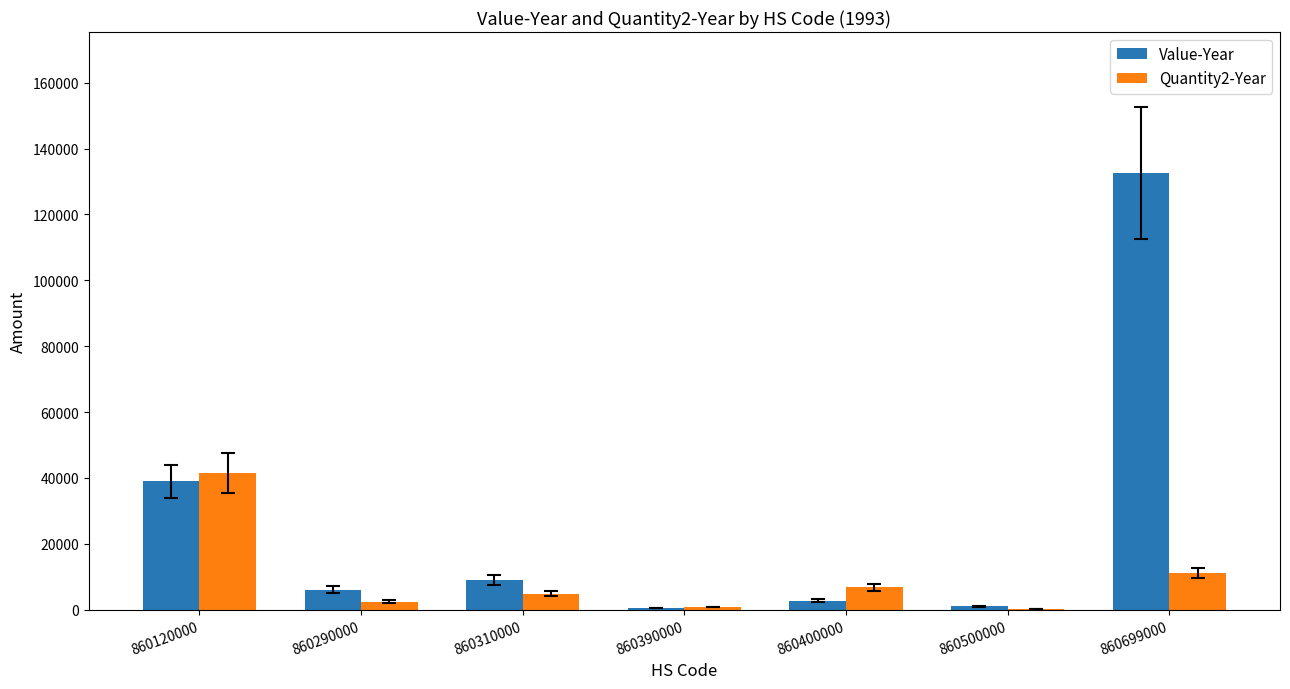

What is the sum of the Quantity2-Year values at 860120000 and 860390000?

42250